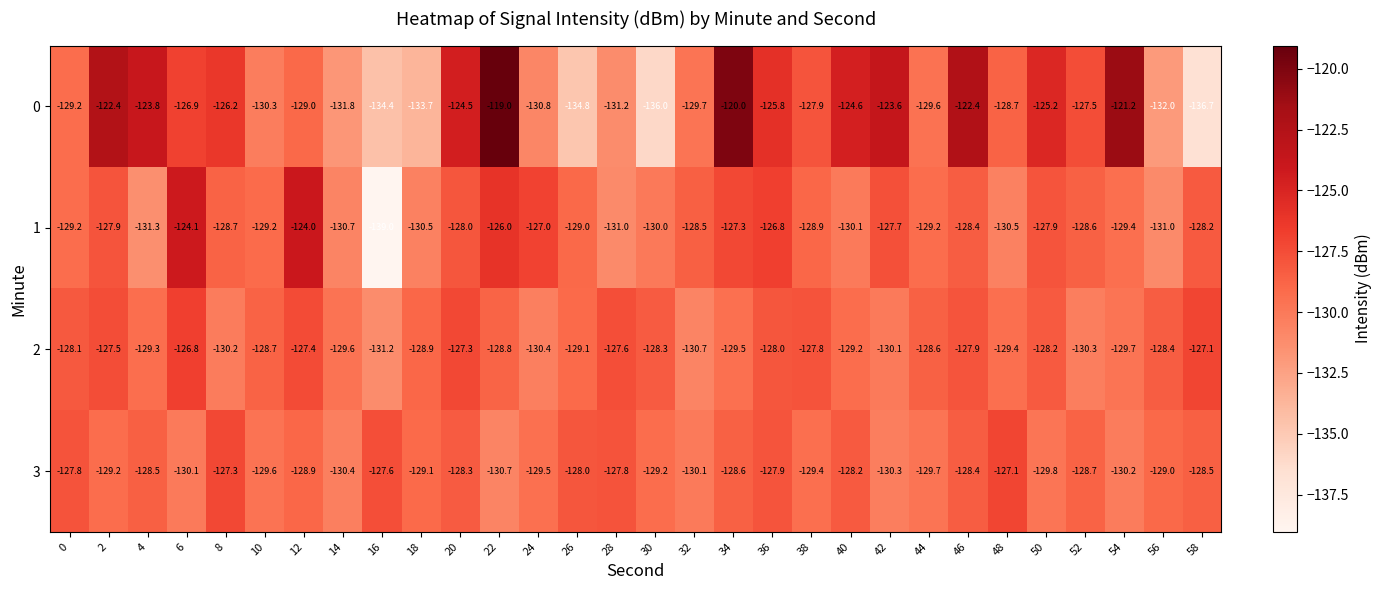

True or false: 0 has a value of -28.6 at 10.

False